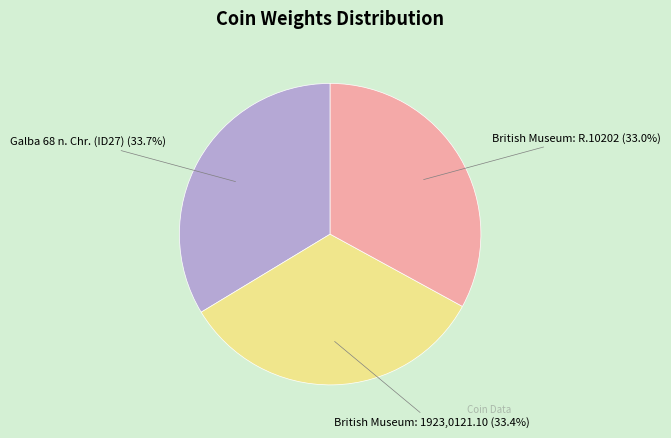

Does British Museum: R.10202 account for over 50% of the chart?

No